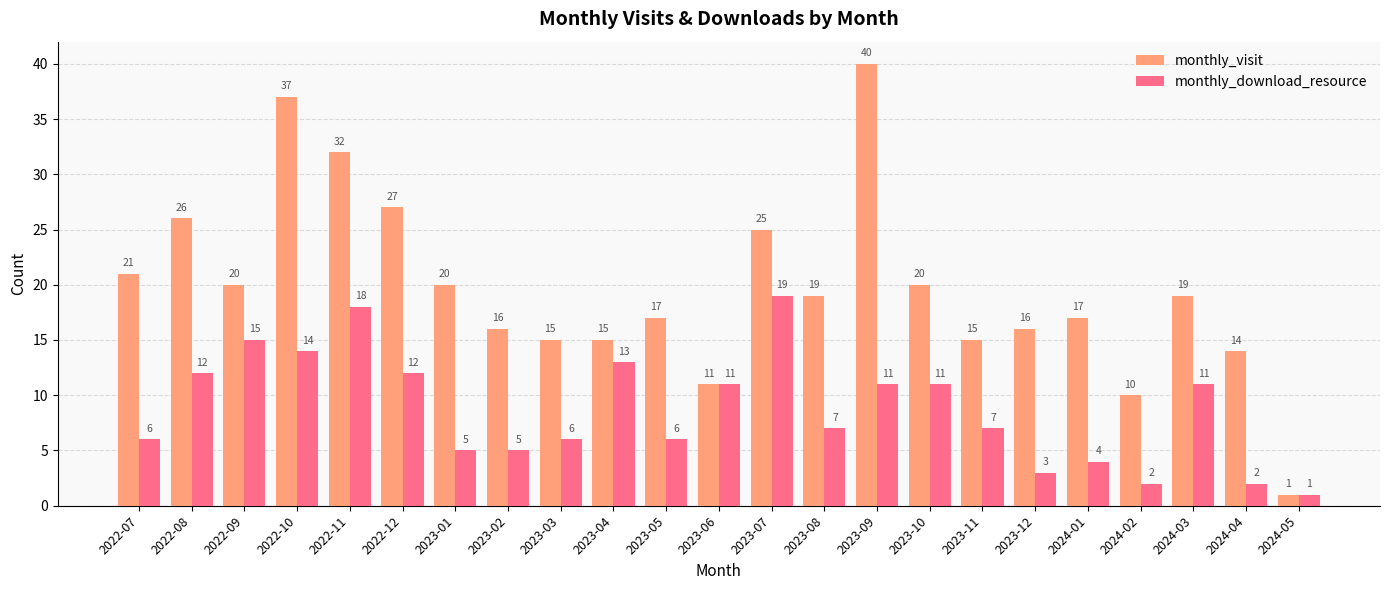

What is the difference between the monthly_download_resource values at 2023-04 and 2023-06?

2